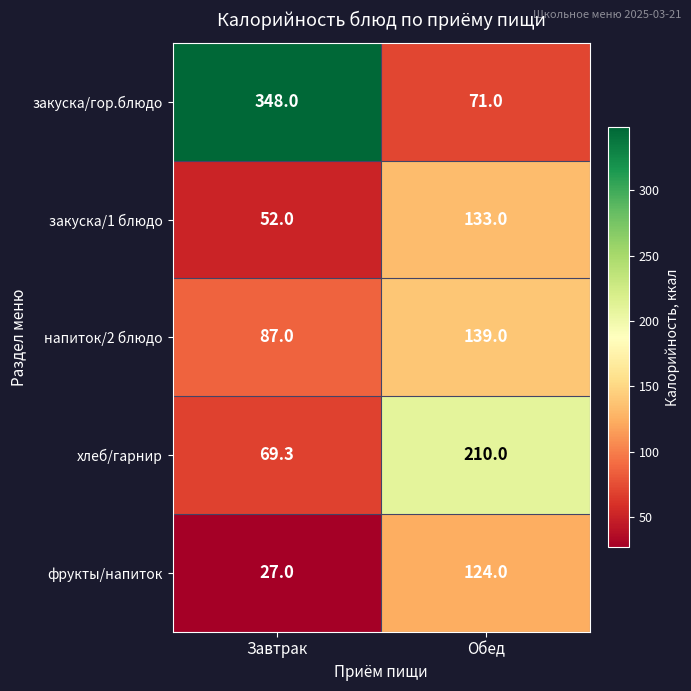

Reading left to right, list all the values displayed in this chart.

закуска/гор.блюдо: 348.0	71.0
закуска/1 блюдо: 52.0	133.0
напиток/2 блюдо: 87.0	139.0
хлеб/гарнир: 69.3	210.0
фрукты/напиток: 27.0	124.0